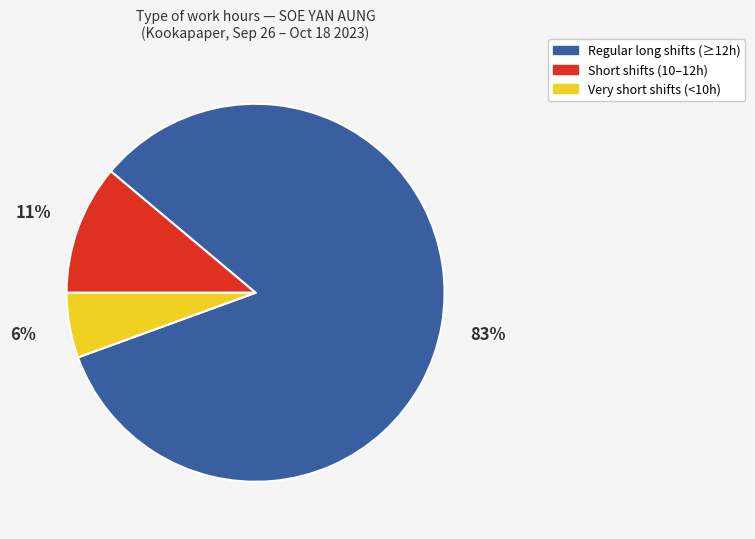

Is there a majority slice in this chart?

Yes